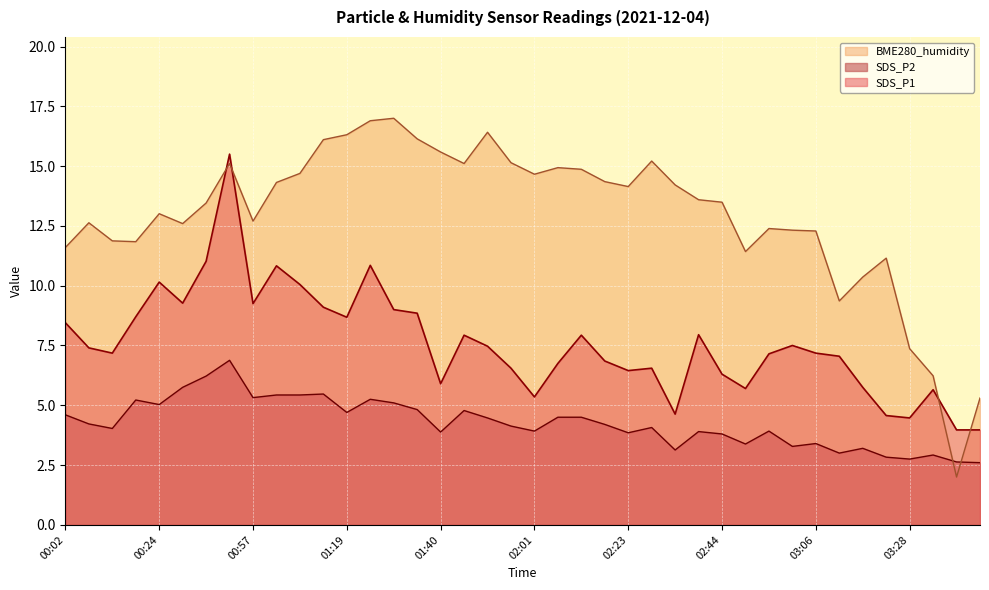

At which category is the sum across all series the highest?

00:52